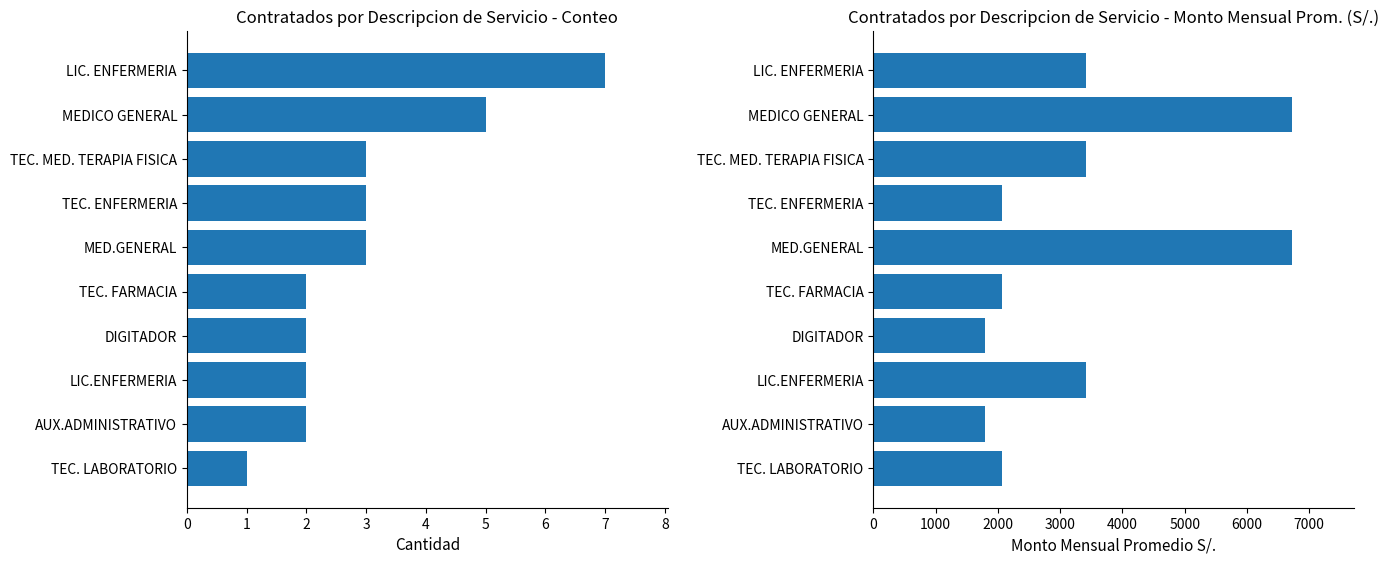

Which series has the widest spread of values?

Avg Monthly